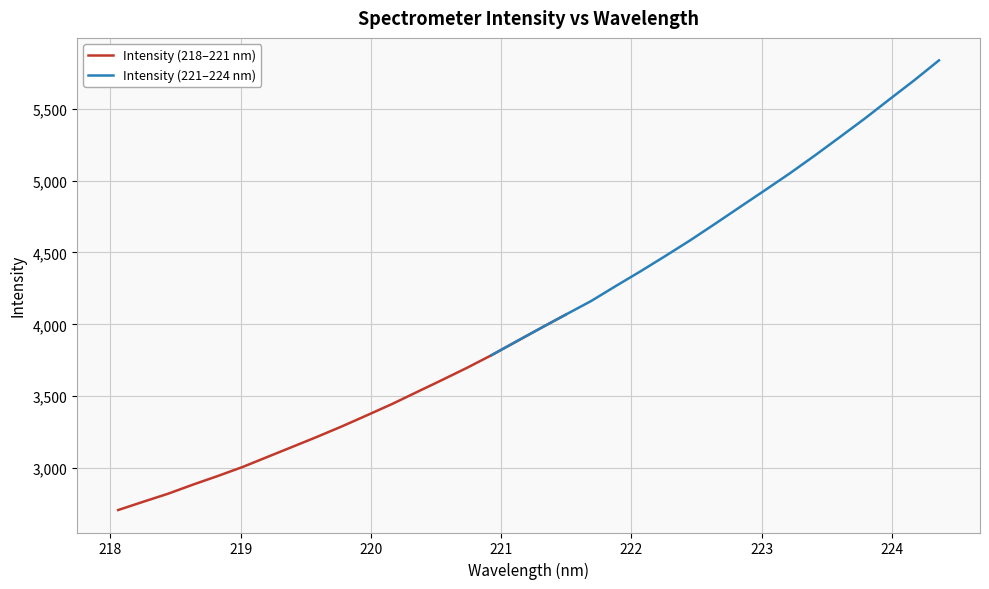

What is the value of the Intensity (218–221 nm) point at the 10th from the left?

3291.2